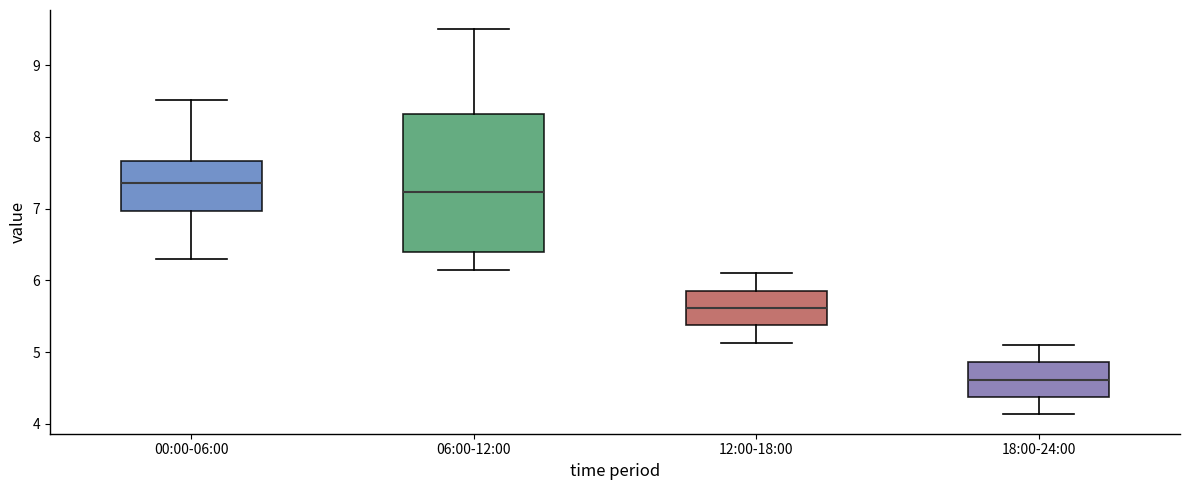

Where does the upper whisker of the box for 00:00-06:00 end on the y-axis? The values are not printed on the chart, so give them approximately, as read against the axis.

8.5